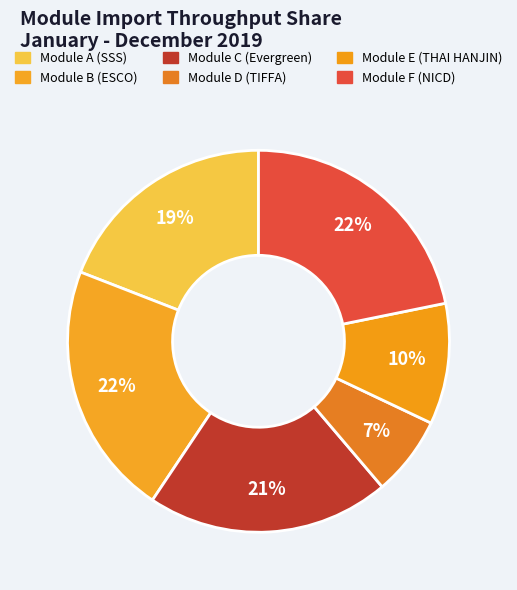

To the nearest percent, what is the combined percentage of Module C (Evergreen) and Module A (SSS)?

40%